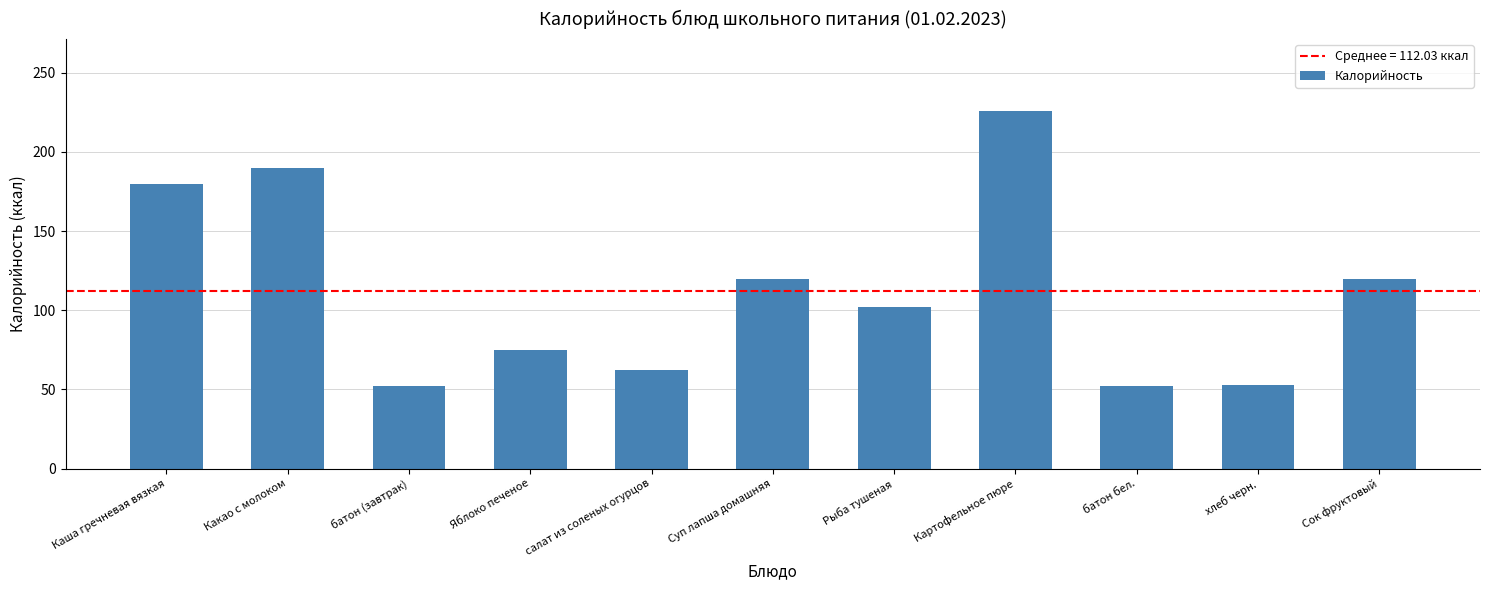

Where does the data first go above 102?

Каша гречневая вязкая